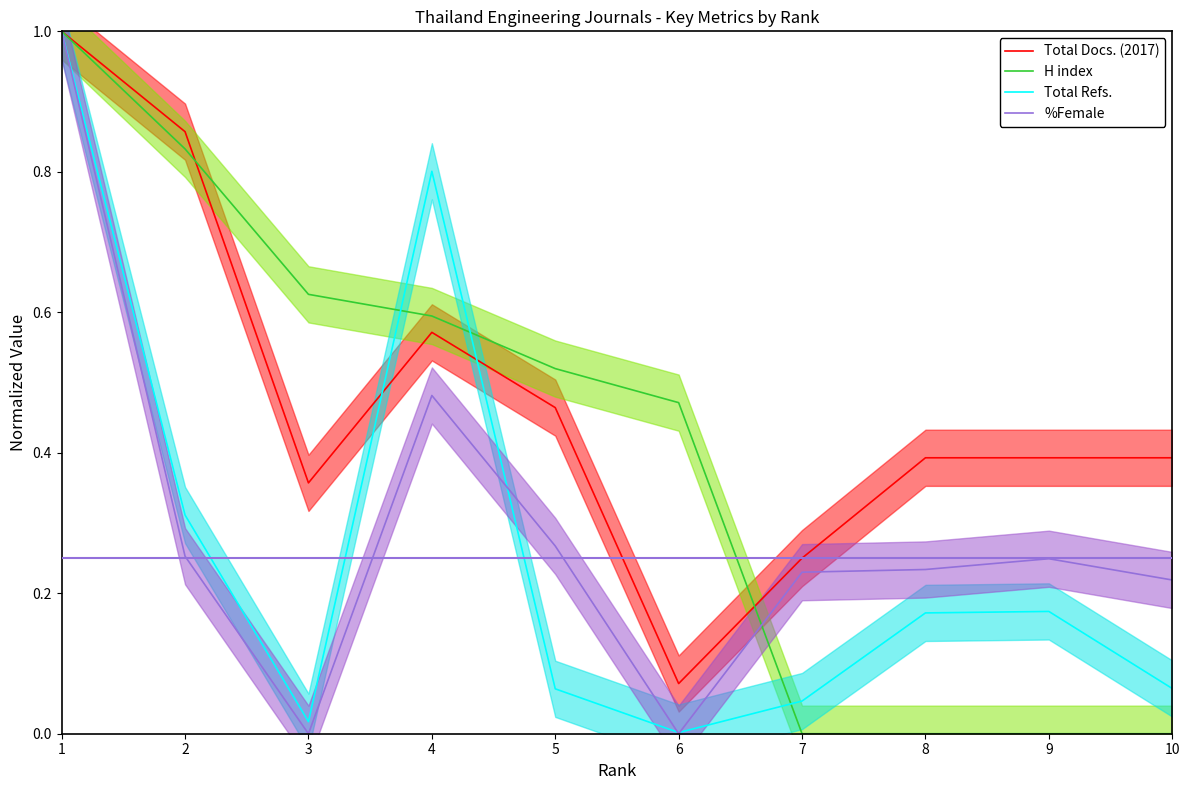

How many distinct data groups are displayed?

4